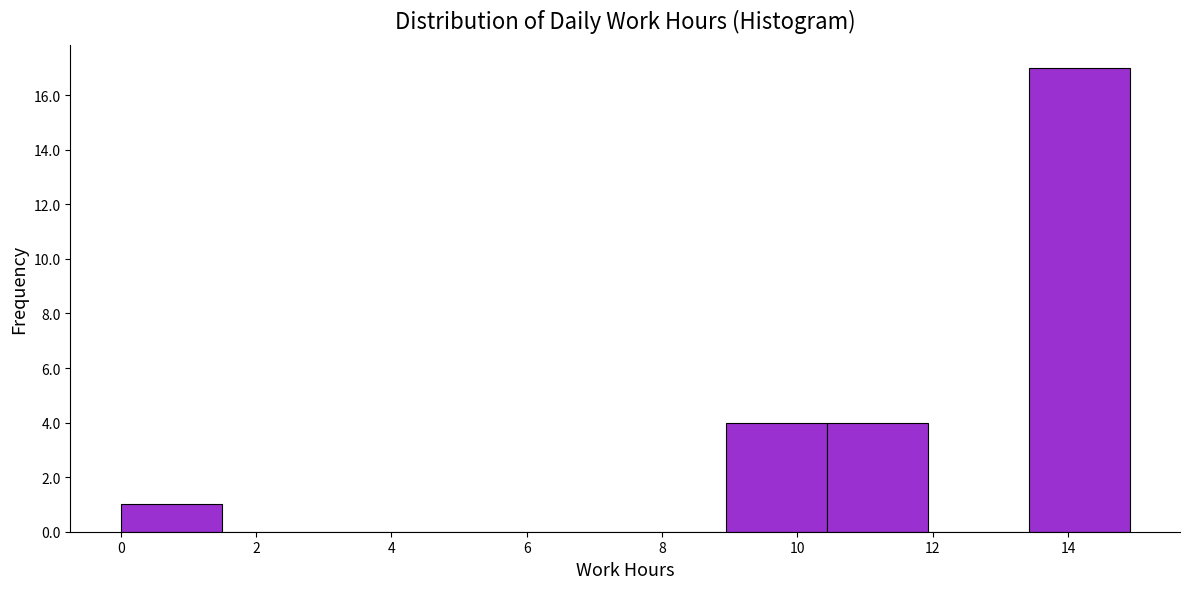

Reading left to right, list every bar in this chart as the range it spans on the x-axis followed by its height. Neither the bar edges nor the heights are printed on the chart, so give them approximately, as read against the axes.

0.0 to 1.4: 1
1.4 to 3.0: 0
3.0 to 4.4: 0
4.4 to 6.0: 0
6.0 to 7.4: 0
7.4 to 9.0: 0
9.0 to 10.4: 4
10.4 to 12.0: 4
12.0 to 13.4: 0
13.4 to 15.0: 17